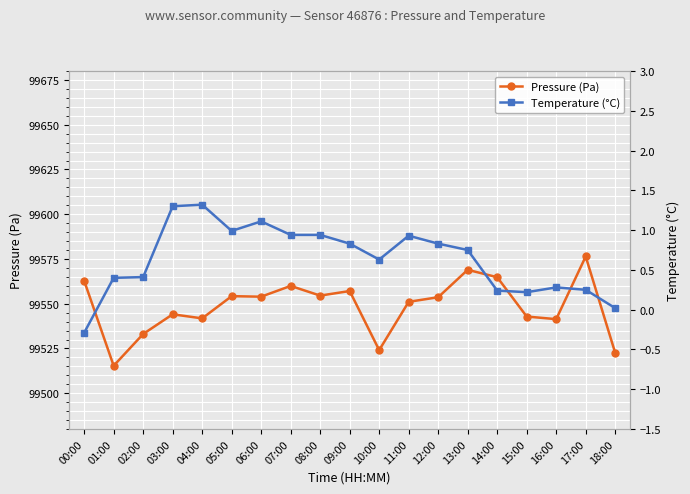

Which category has the lowest value in the Temperature (°C) series?

00:00